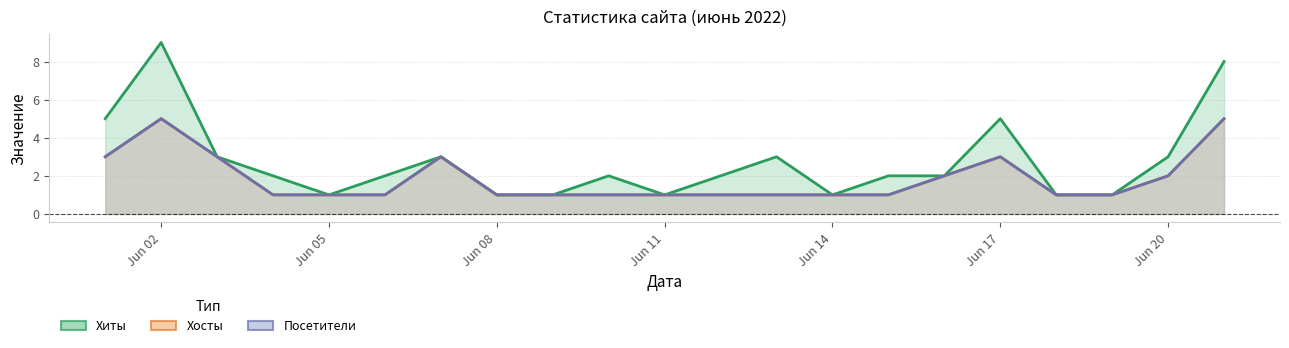

Is the value of Хиты at 2022-06-02 greater than the value of Посетители at 2022-06-14?

Yes